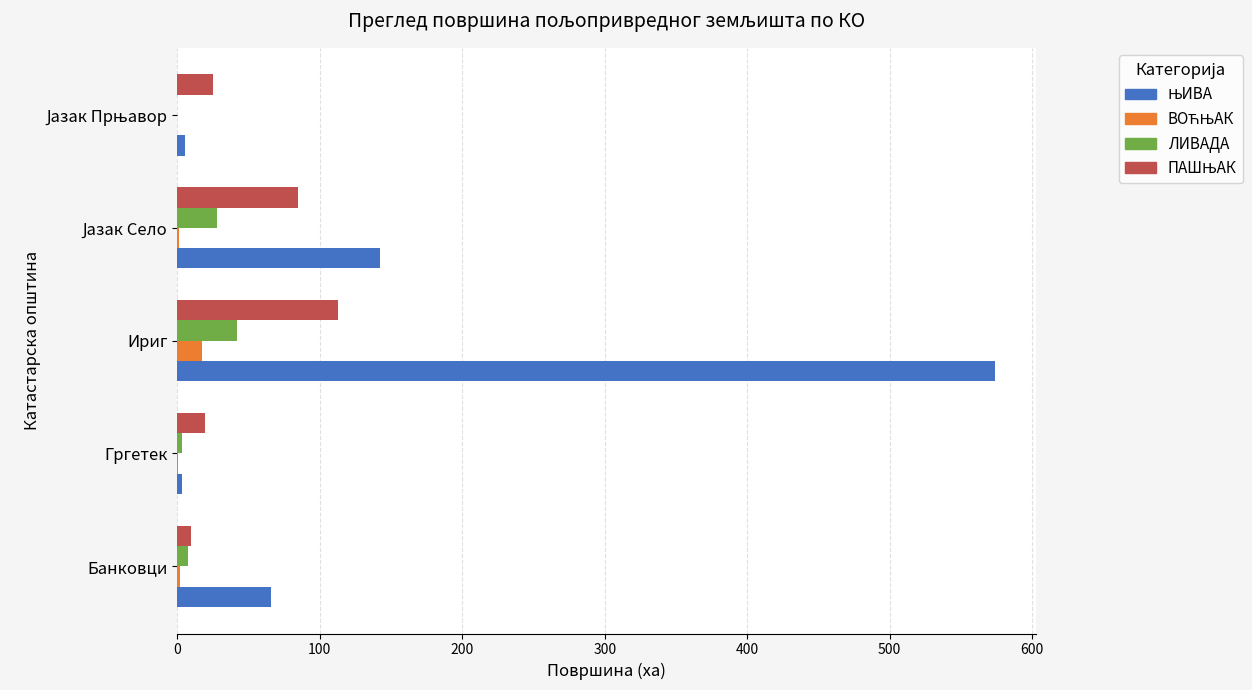

What is the sum of all ЛИВАДА values?

80.4